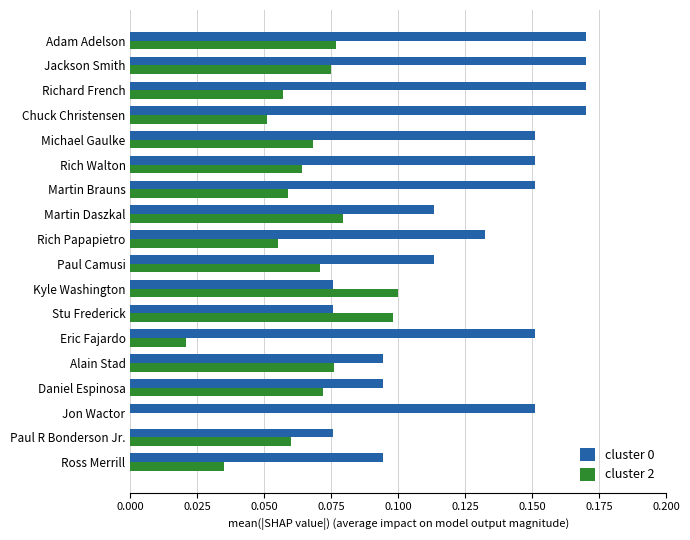

The value of cluster 0 at Paul Camusi is 0.1. True or false?

True